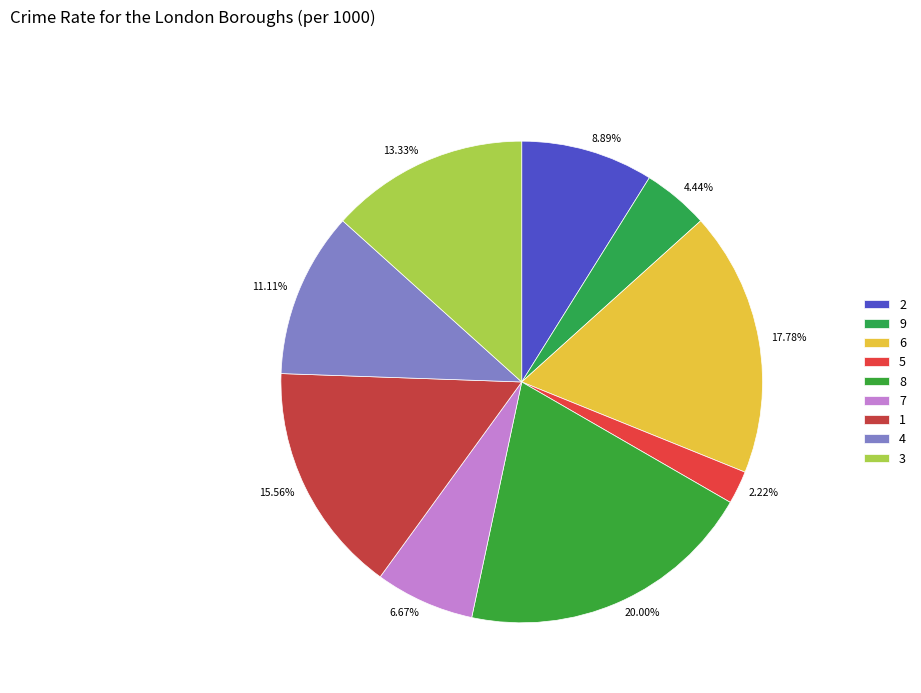

What percentage is NOT represented by 7?

93.3%